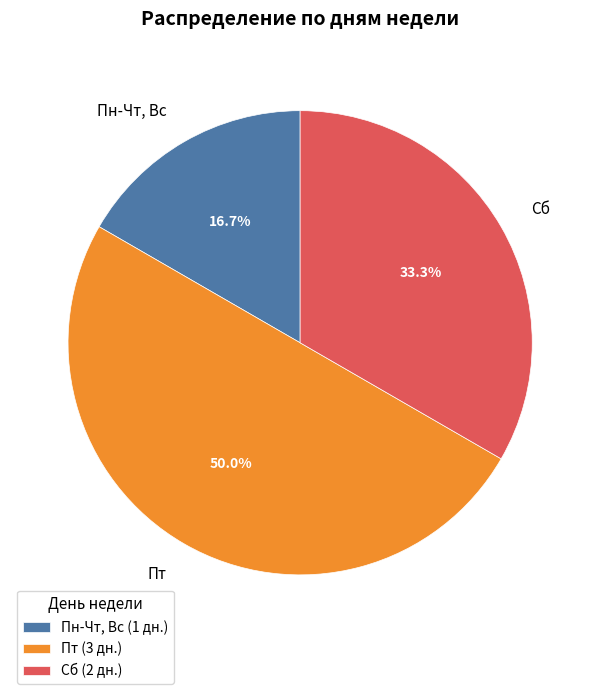

Count the number of slices in the pie.

3